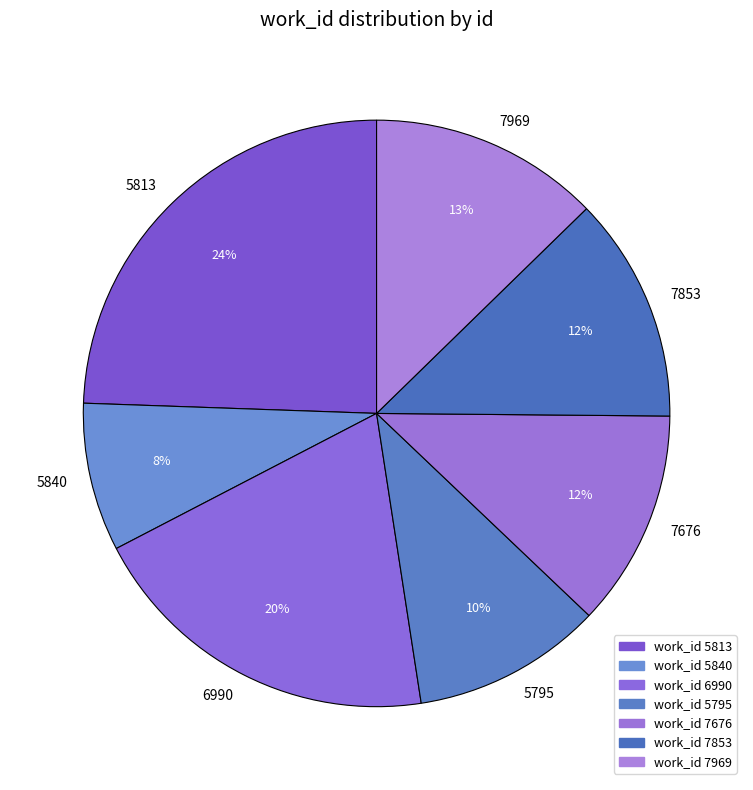

How many slices are in this pie chart?

7